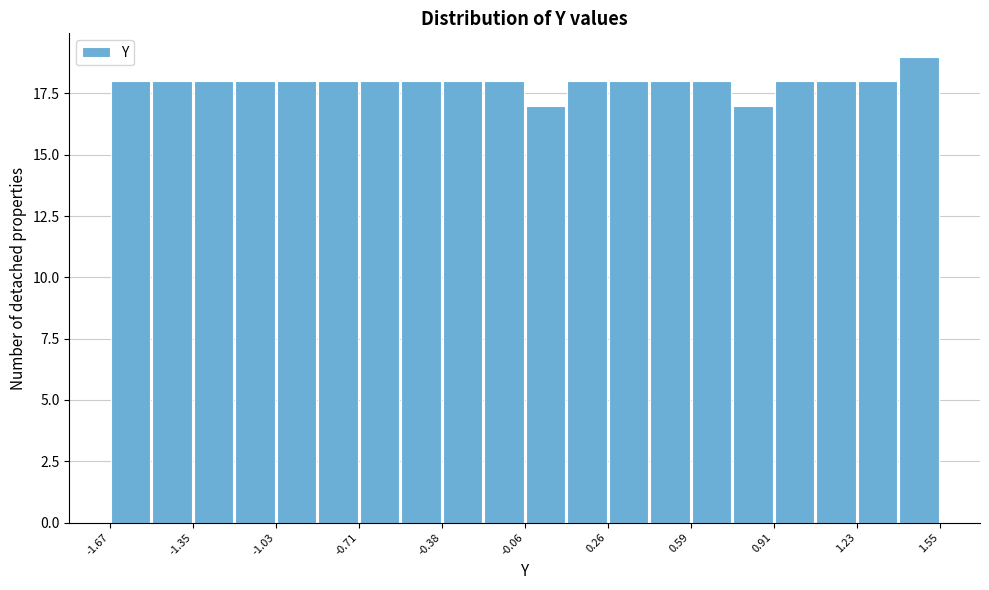

Around what value on the x-axis is the tallest bar? Give the approximate position of its centre, as read against the axis.

1.45